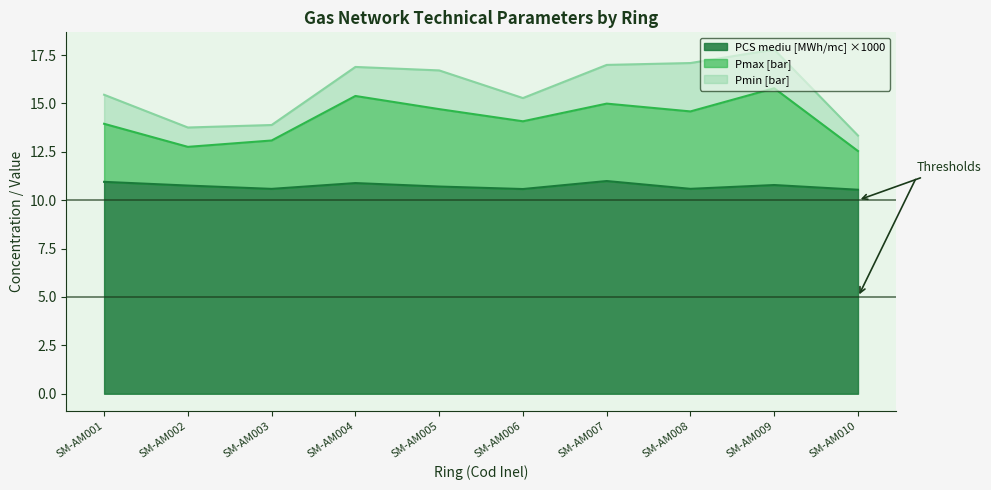

The value of PCS mediu [MWh/mc] at SM-AM006 is 6.0. True or false?

False